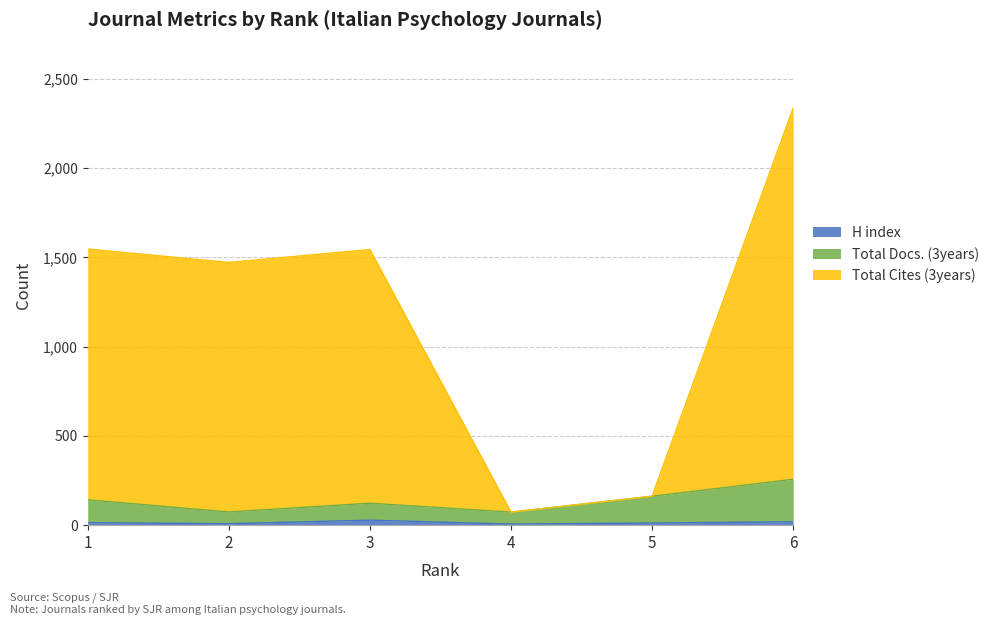

Is it true that Total Docs. (3years) equals 142 at 1?

True